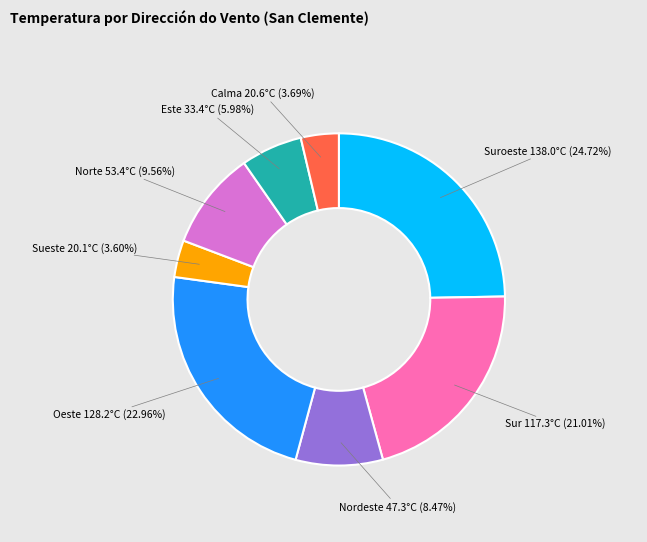

Is there a majority slice in this chart?

No